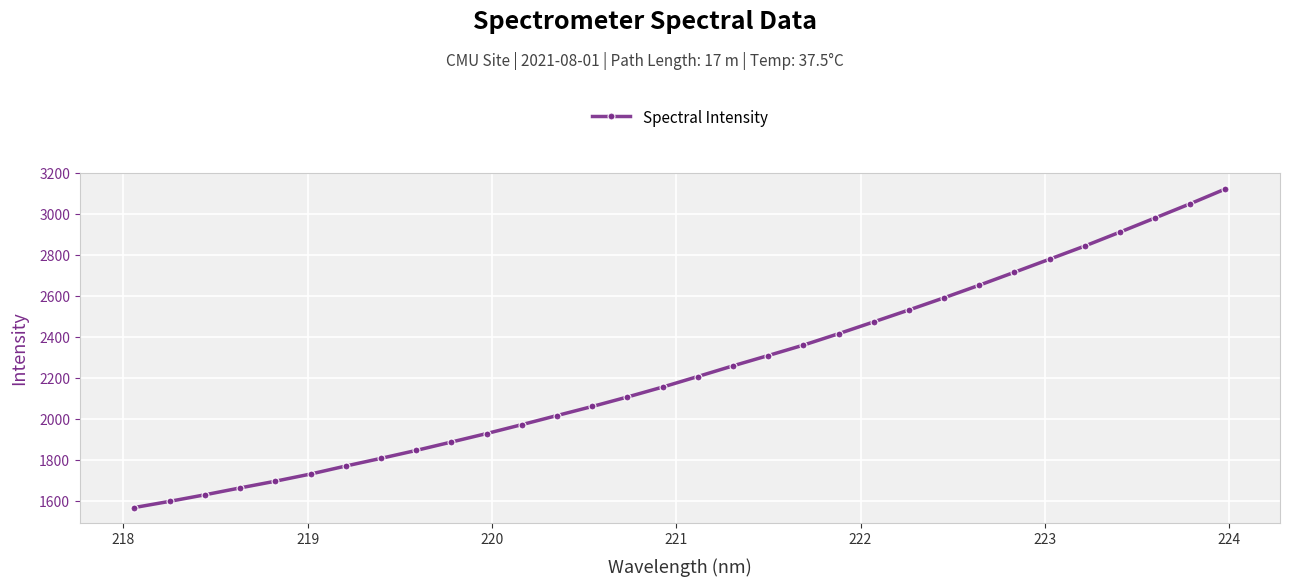

What is the minimum value shown in the chart?

1570.0